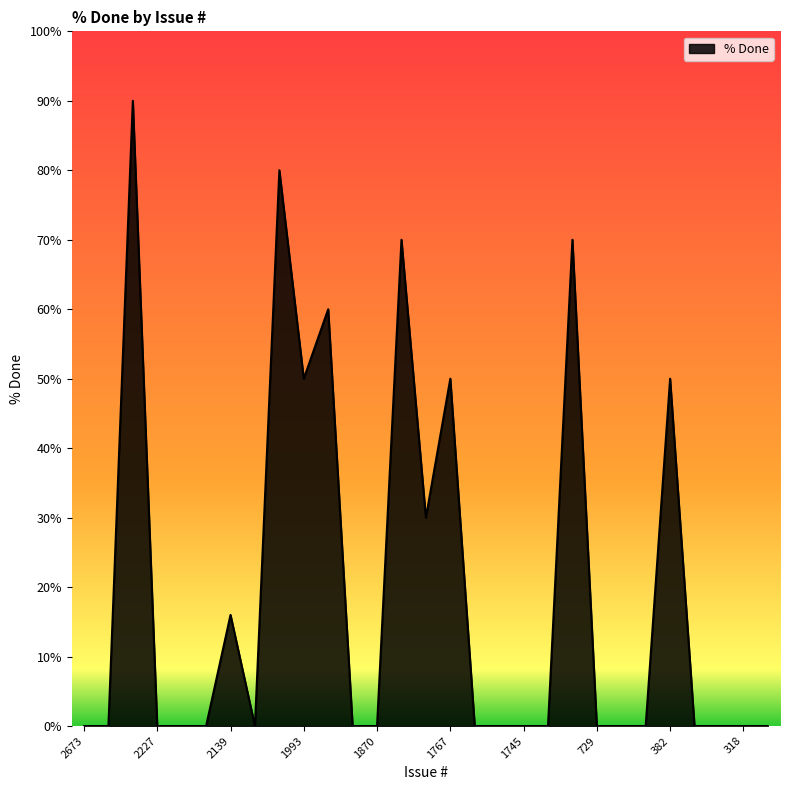

What is the sum of all values?

566